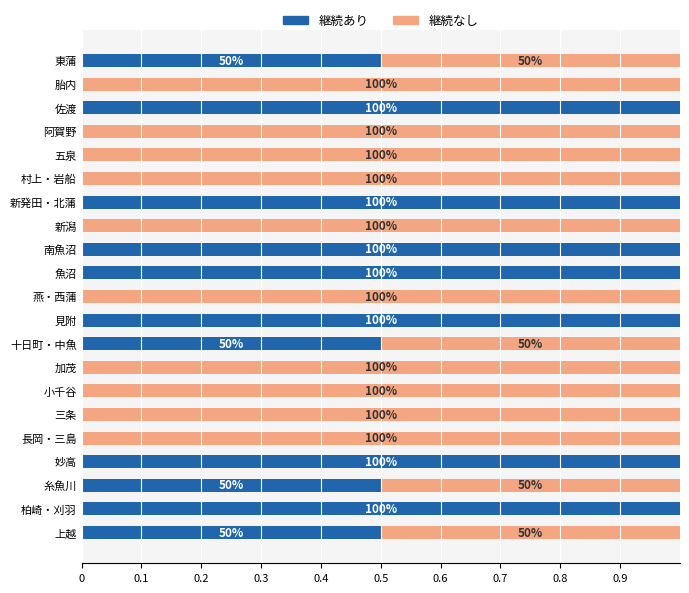

What are all the series names shown in the legend?

継続あり, 継続なし